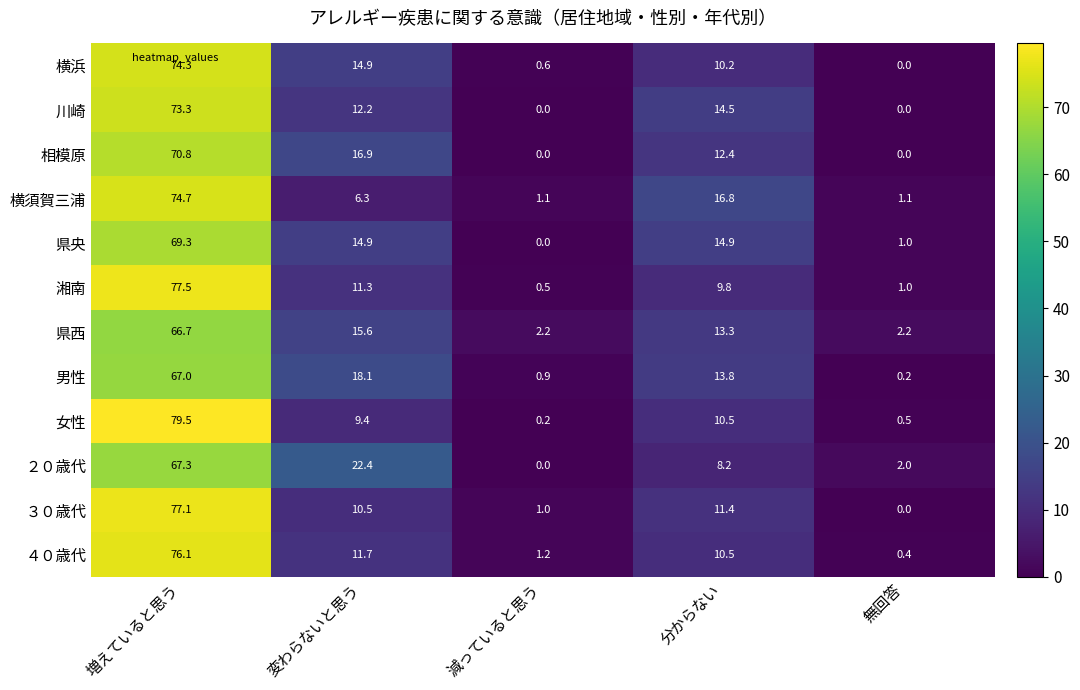

Which category has the highest value in the ４０歳代 series?

増えていると思う